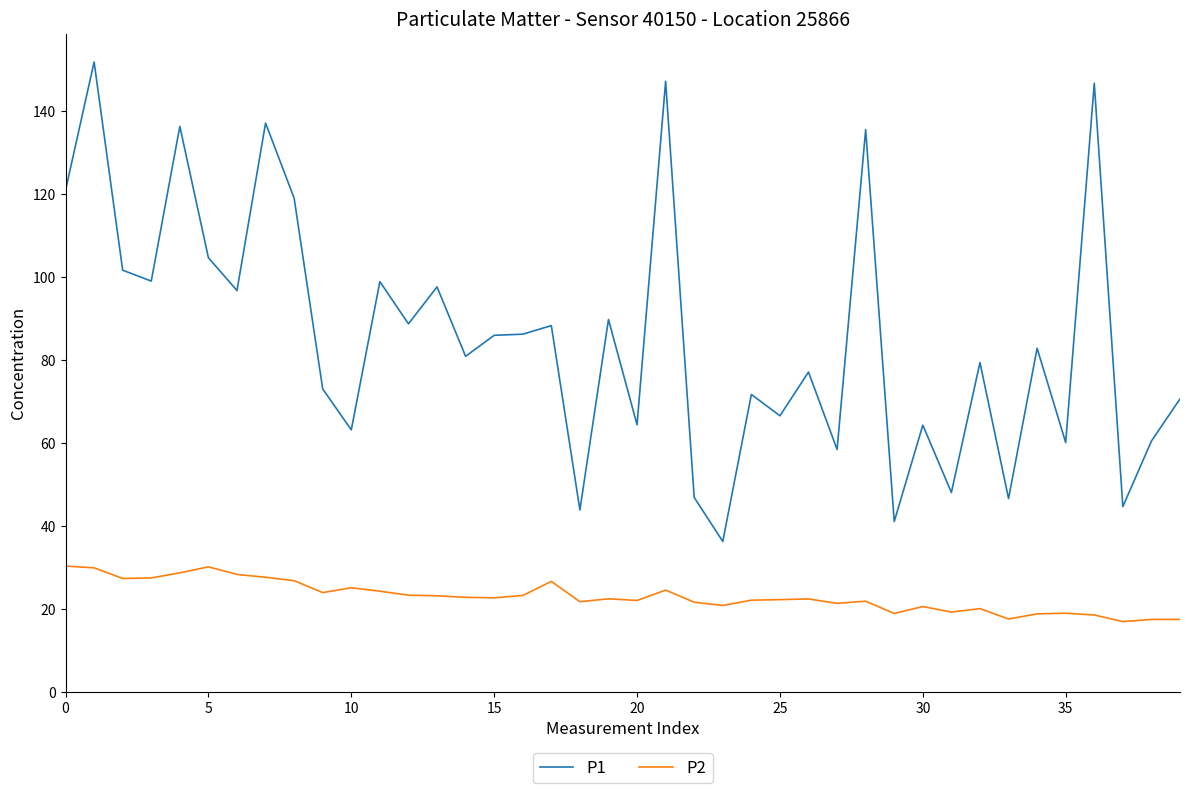

How many categories are shown in the chart?

40